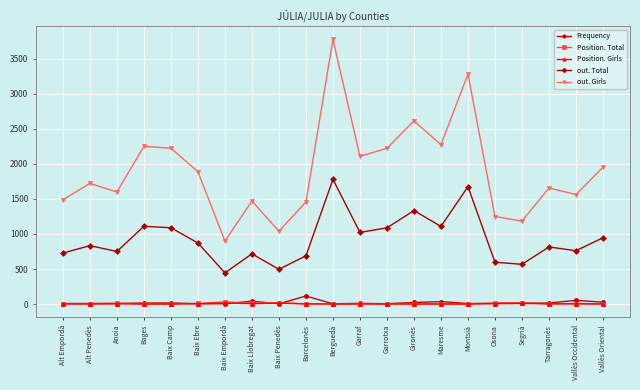

The Position. Girls series shows 4 at Anoia. True or false?

True